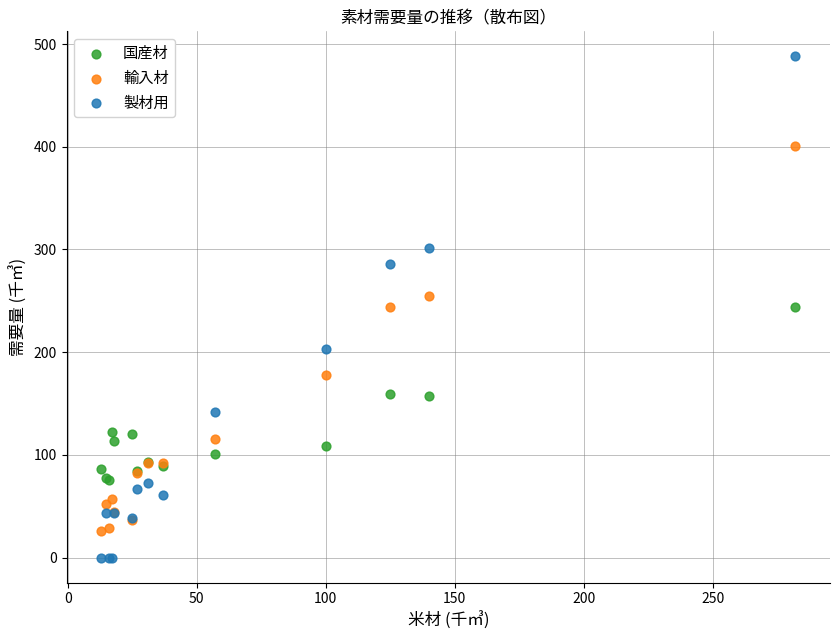

Which series reaches the minimum Y coordinate?

製材用